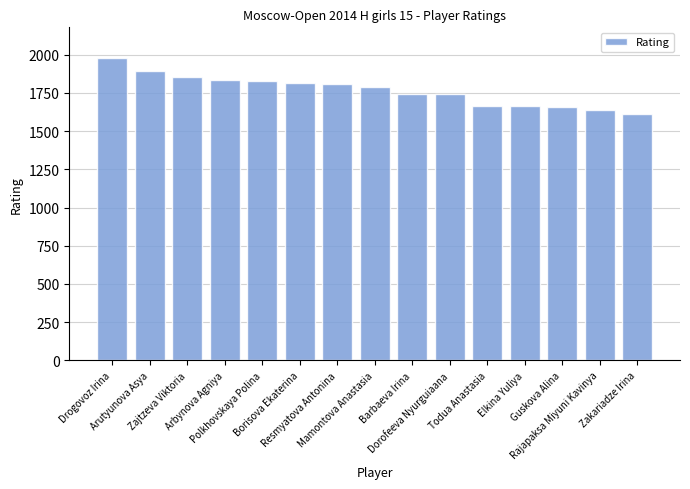

What is the maximum value shown in the chart?

1981